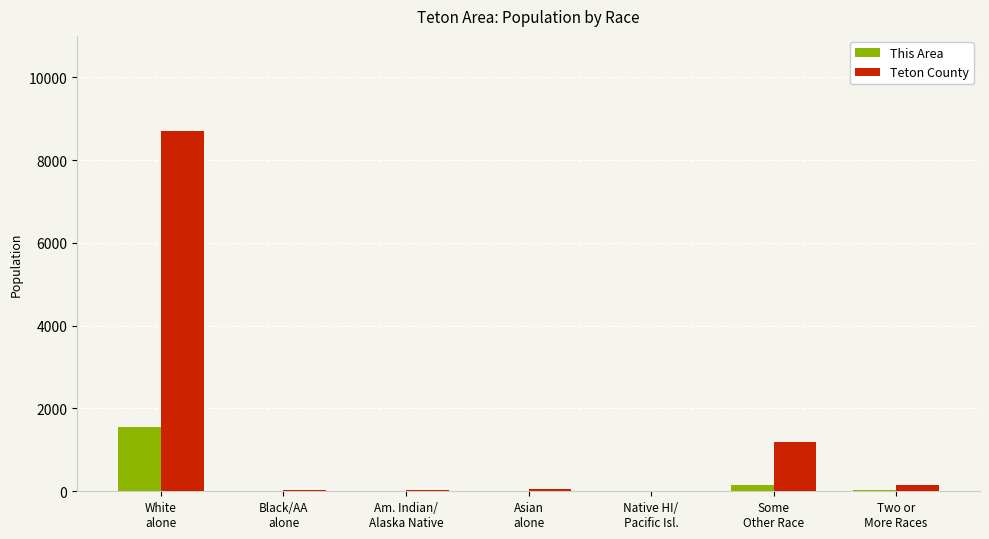

What is the greatest value displayed?

8709